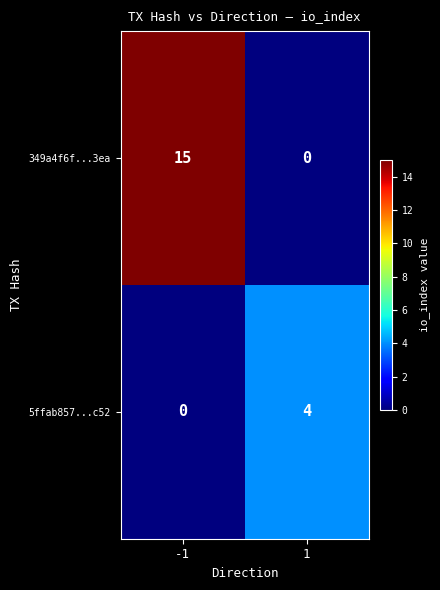

What is the total value across all series at 1?

4